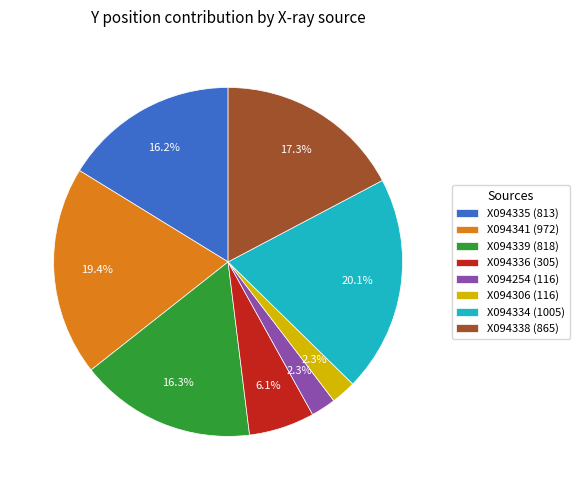

Approximately how many times larger is the value at X094334 (1005) compared to X094254 (116)?

8.7